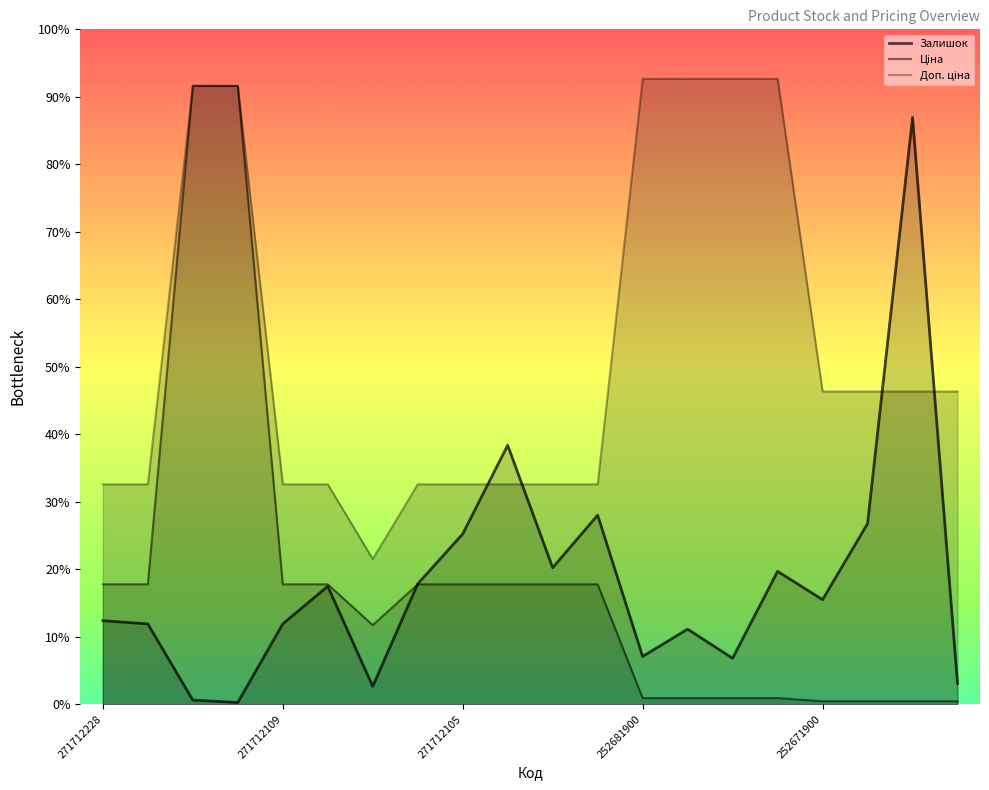

What is the difference between the maximum and minimum values in the Доп. ціна series?

2376.0